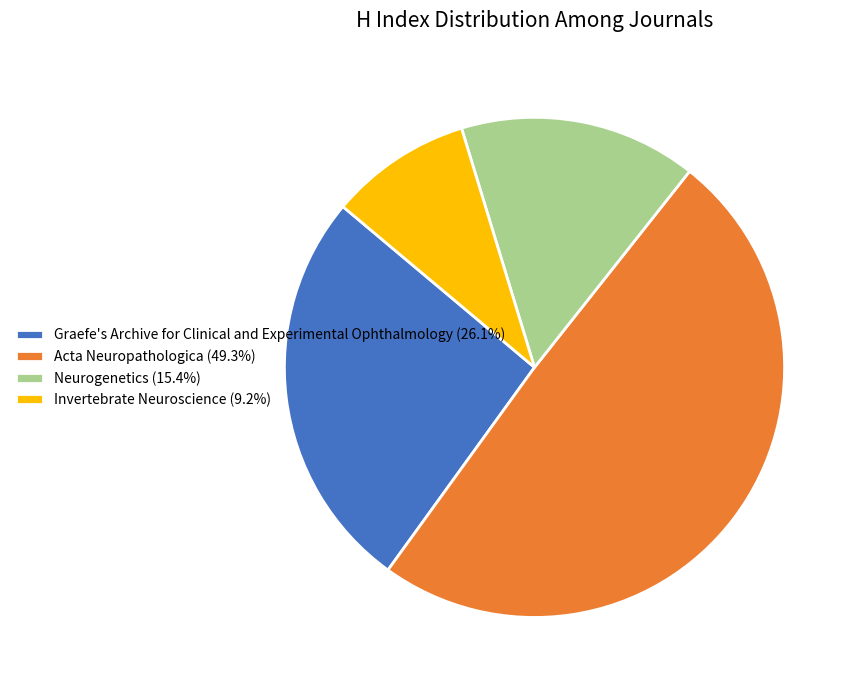

Does any single category account for the majority?

No